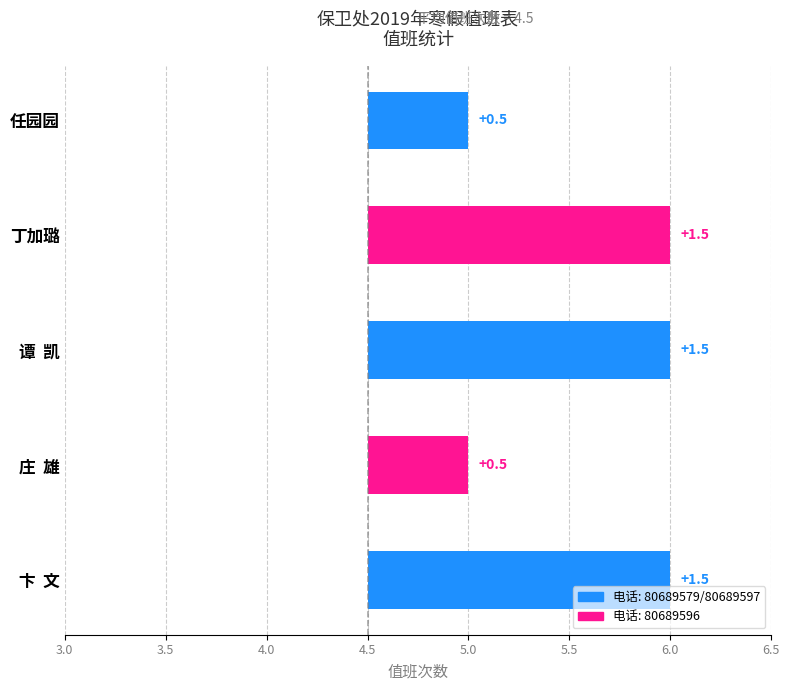

The value at 庄  雄 is 0.2. True or false?

False